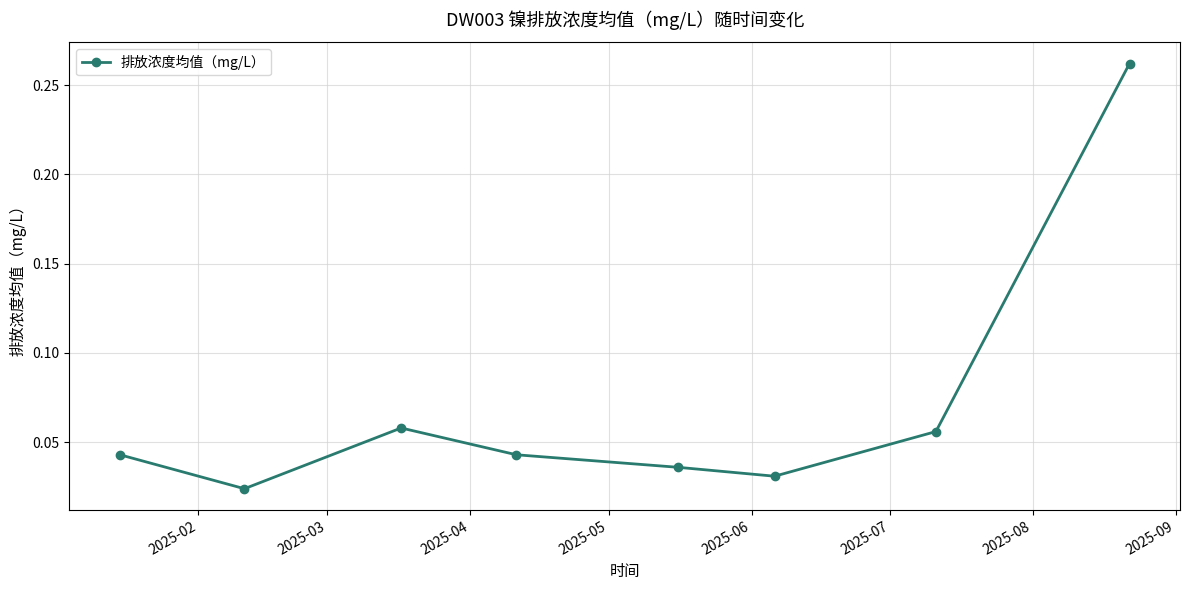

True or false: there are more than 0 points higher than both neighbors.

True